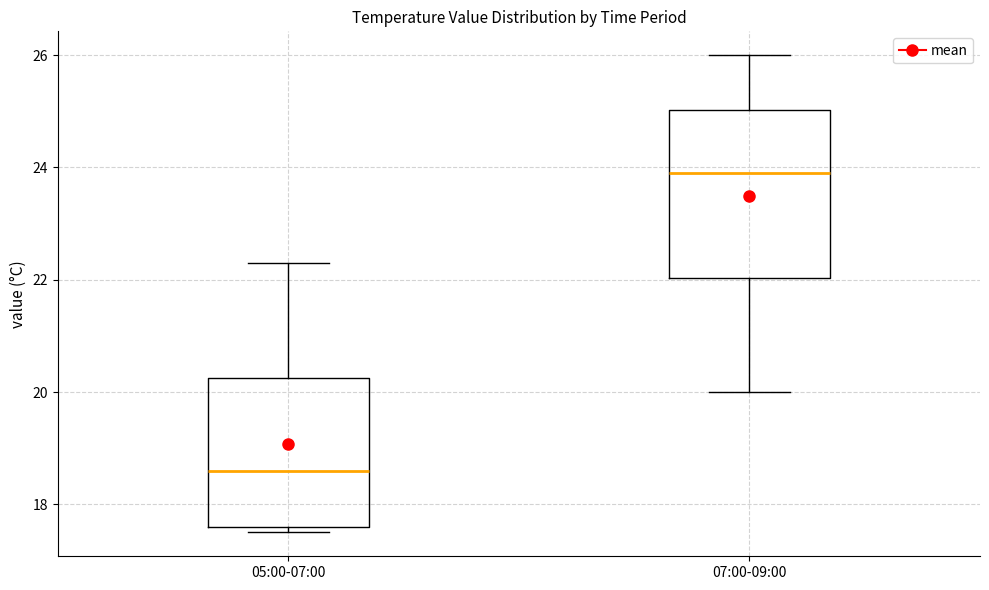

Where is the upper edge of the box for 05:00-07:00 on the y-axis? The values are not printed on the chart, so give them approximately, as read against the axis.

20.2